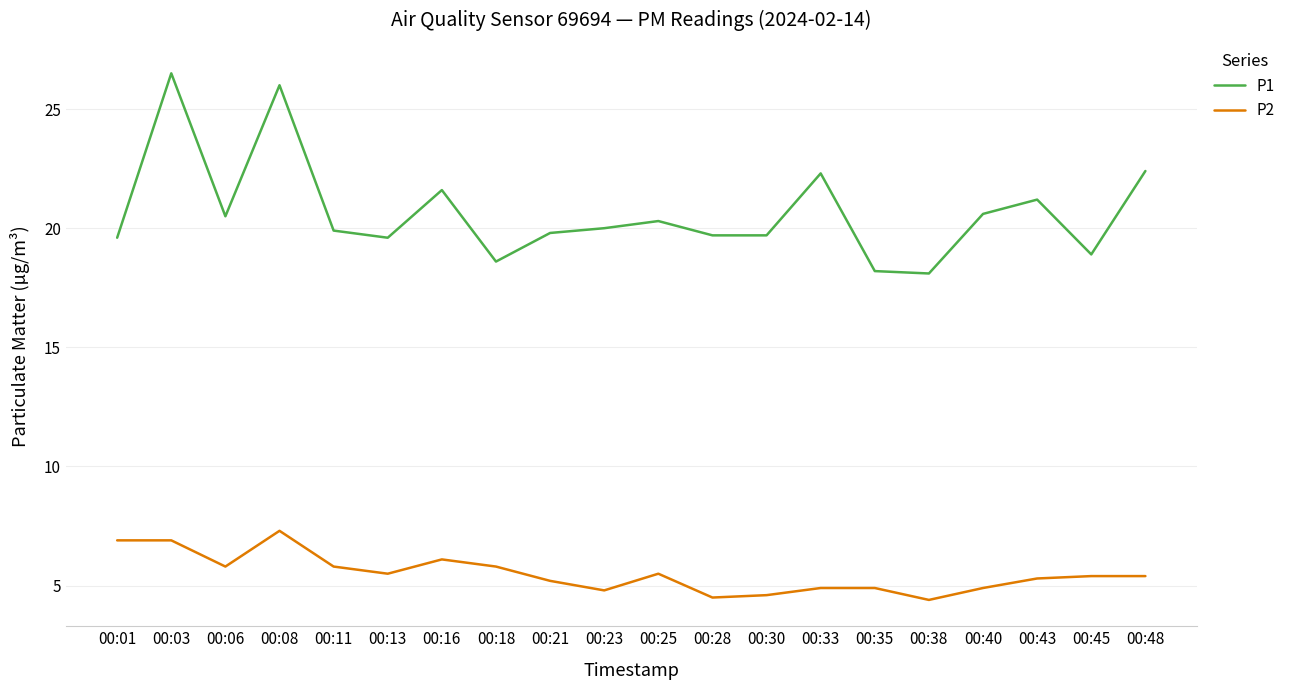

Which series has the largest total across all categories?

P1